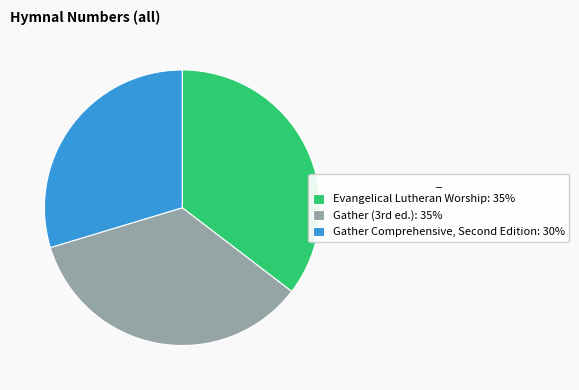

Does Evangelical Lutheran Worship account for over 50% of the chart?

No